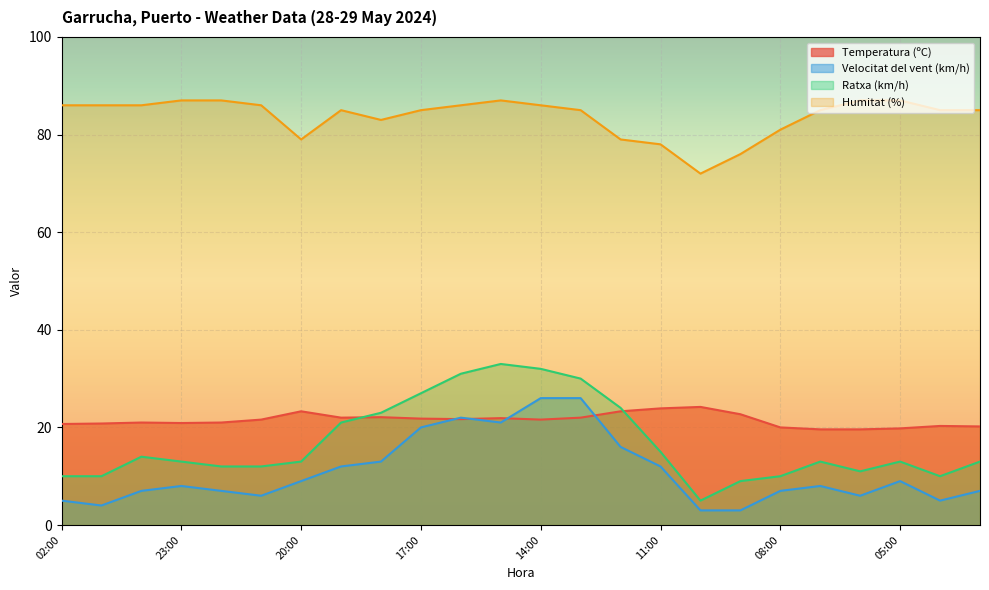

Does the chart display data point markers on the line(s)?

No